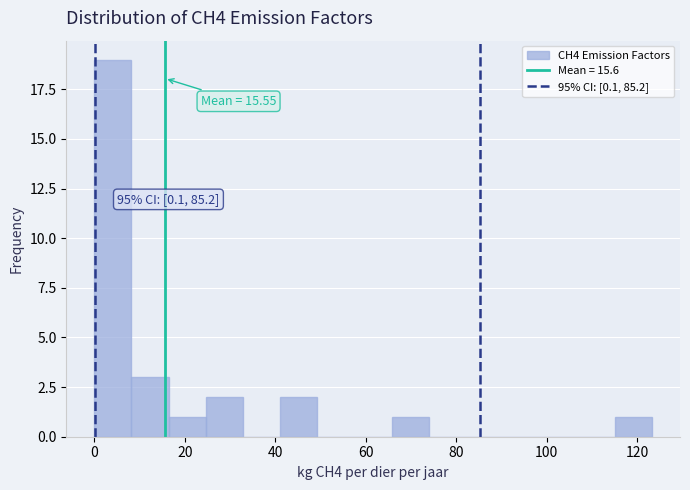

Over which range of the x-axis is the bar tallest?

0 to 8